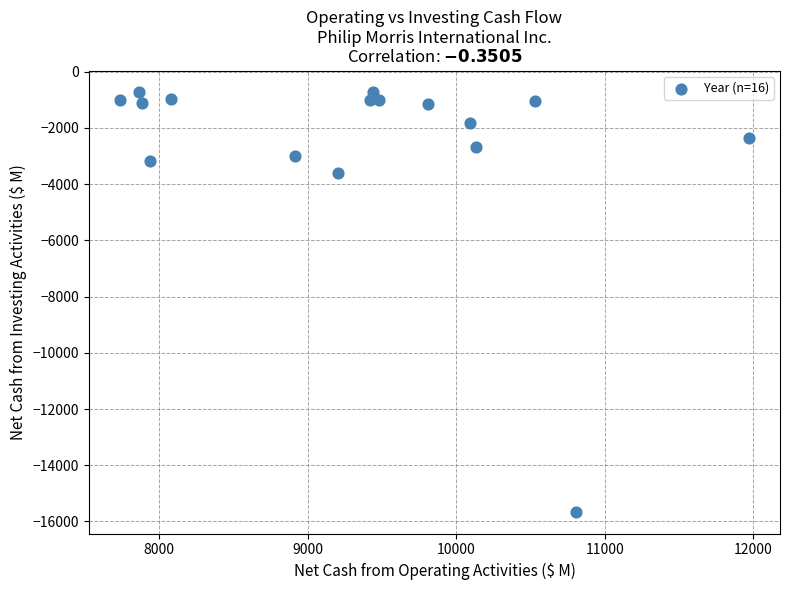

What Y value in the scatter plot is closest to -8193?

-3598